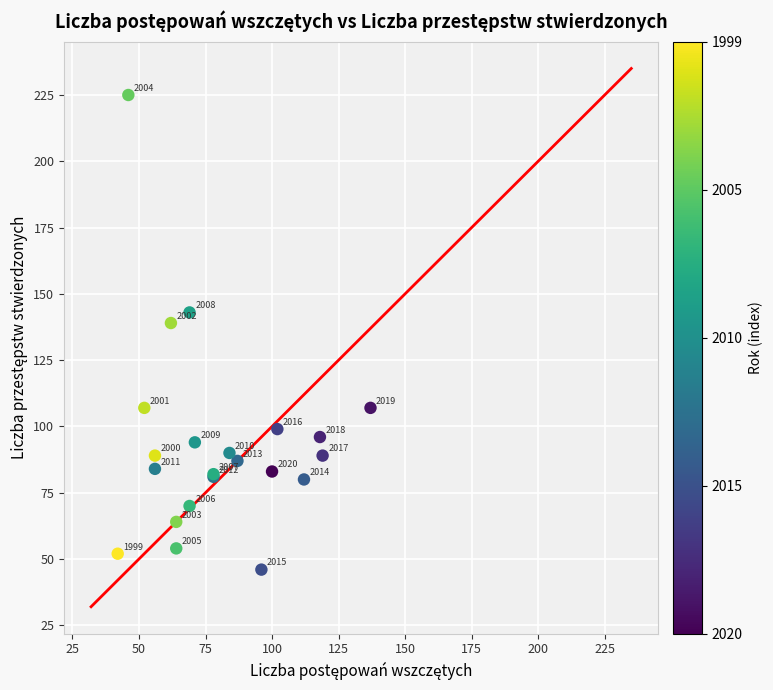

What Y value in the scatter plot is closest to 135?

139